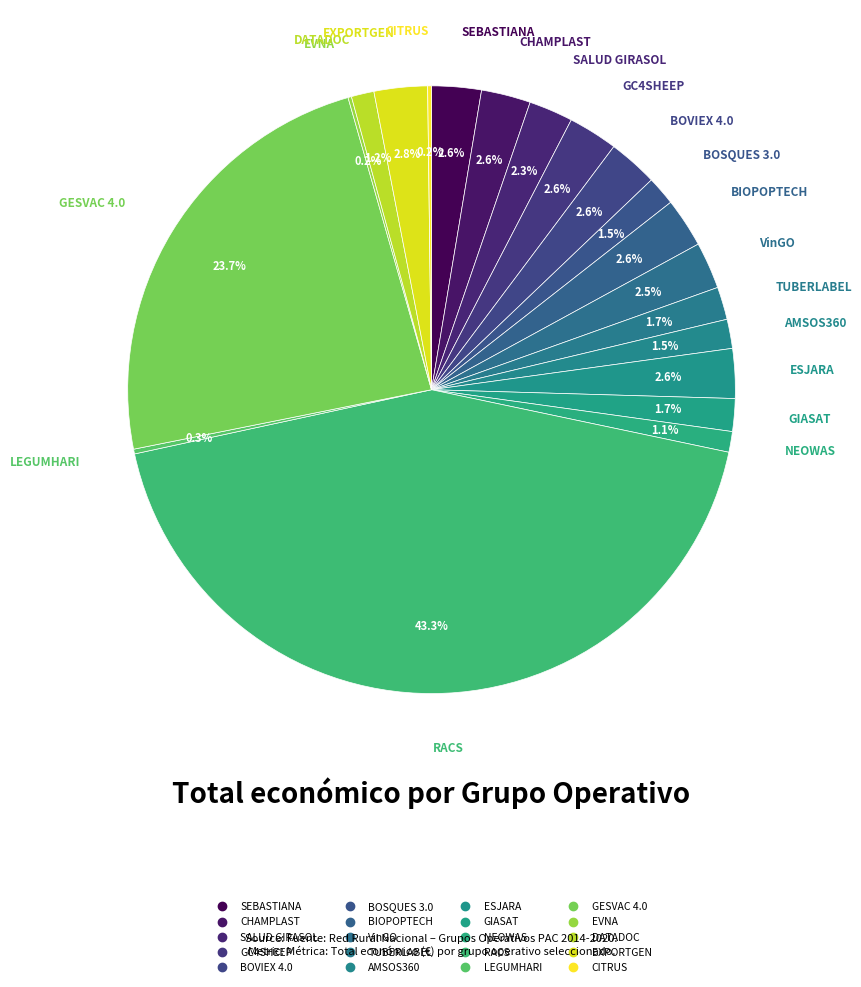

Which category has the biggest portion of the pie?

RACS